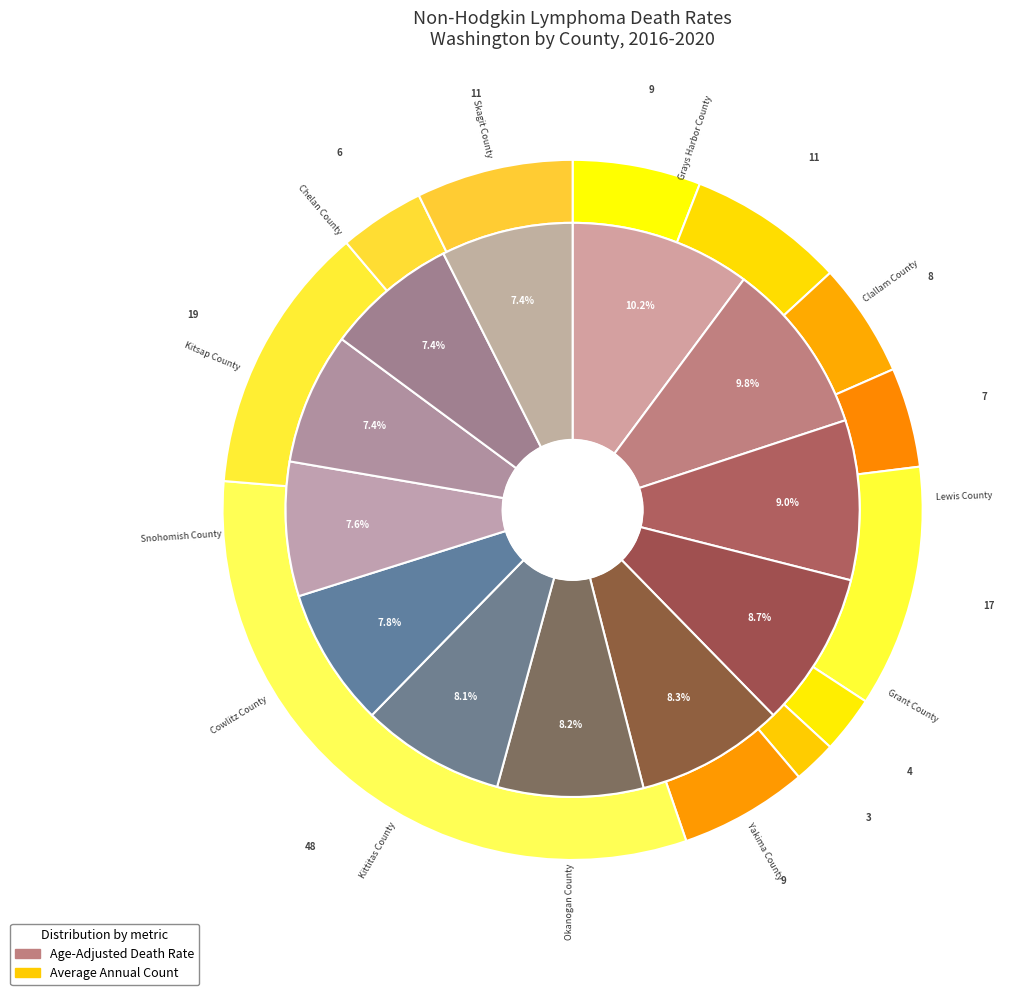

What is the largest slice in the pie chart?

Grays Harbor County